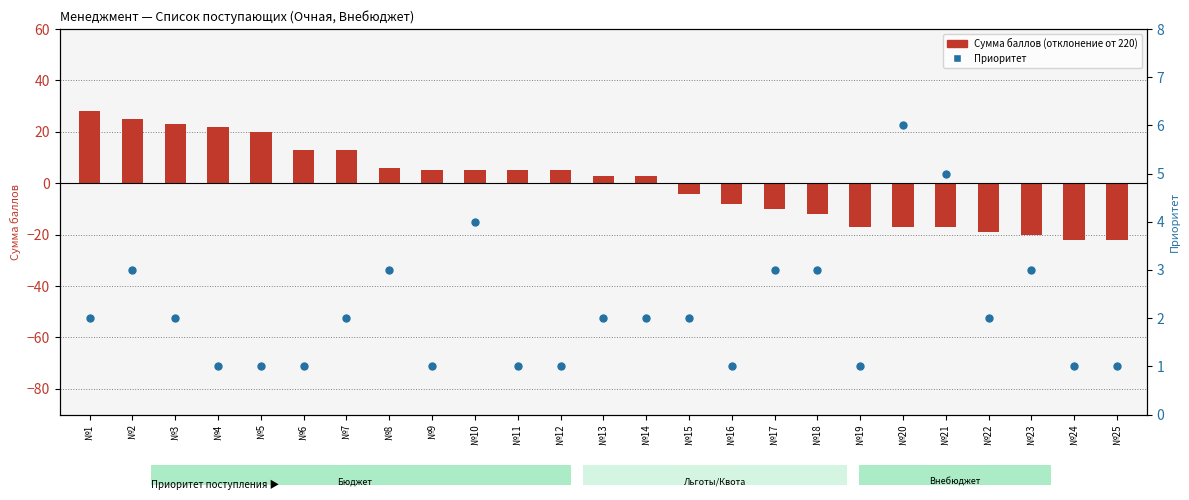

Which series reaches the minimum Y coordinate?

Сумма баллов (отклонение от 220)